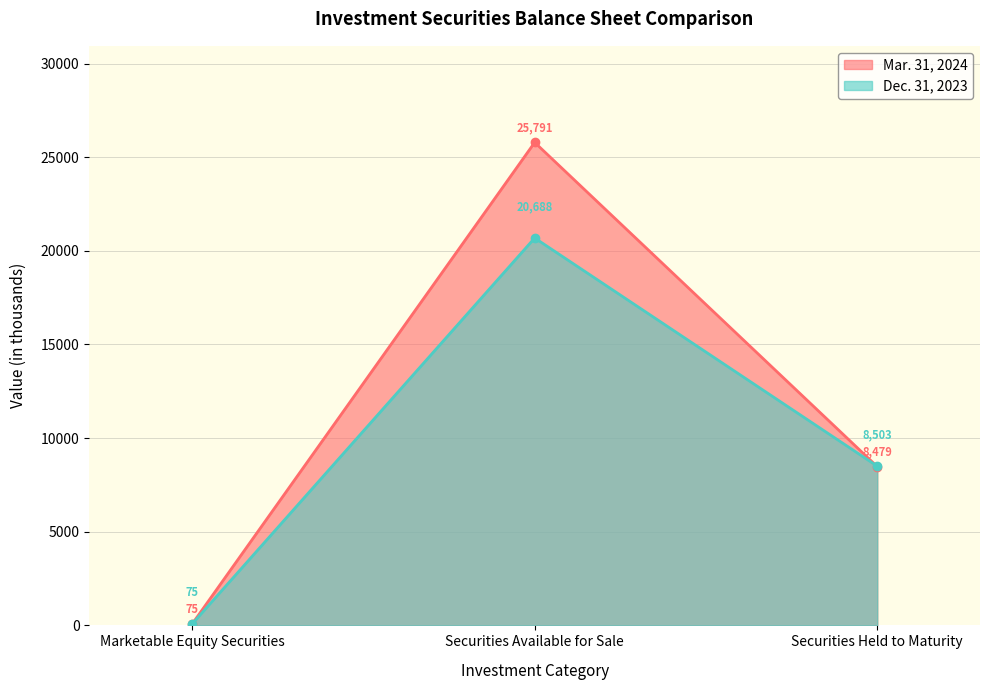

What is the difference between the highest and lowest values at Securities Held to Maturity?

24